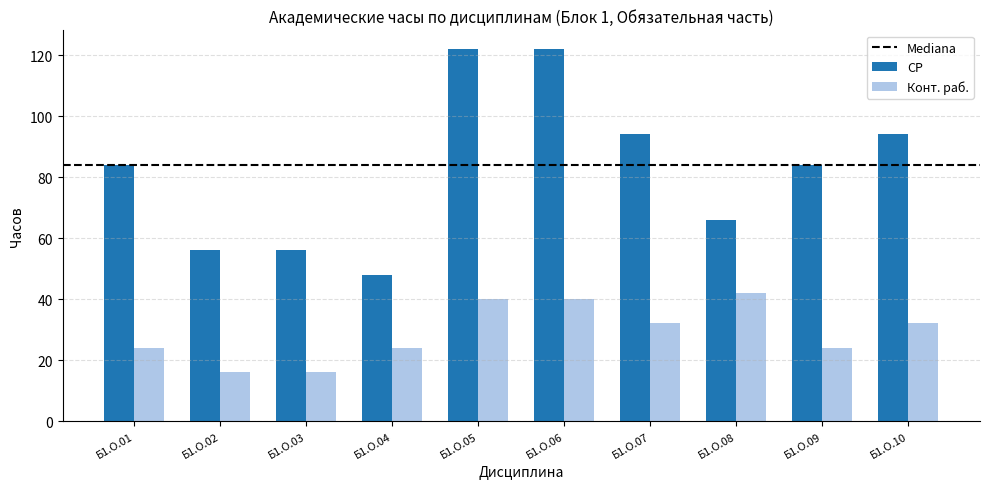

How many bars are there in total?

20